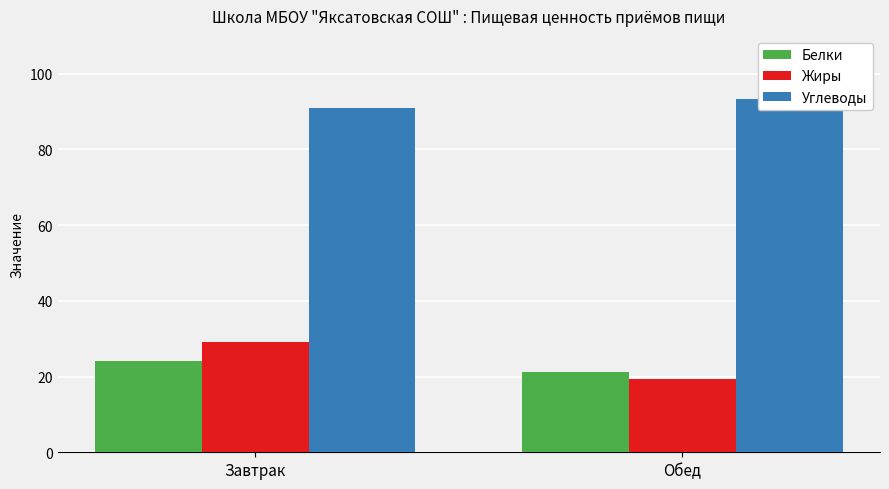

Which label corresponds to the largest value in the chart?

Обед